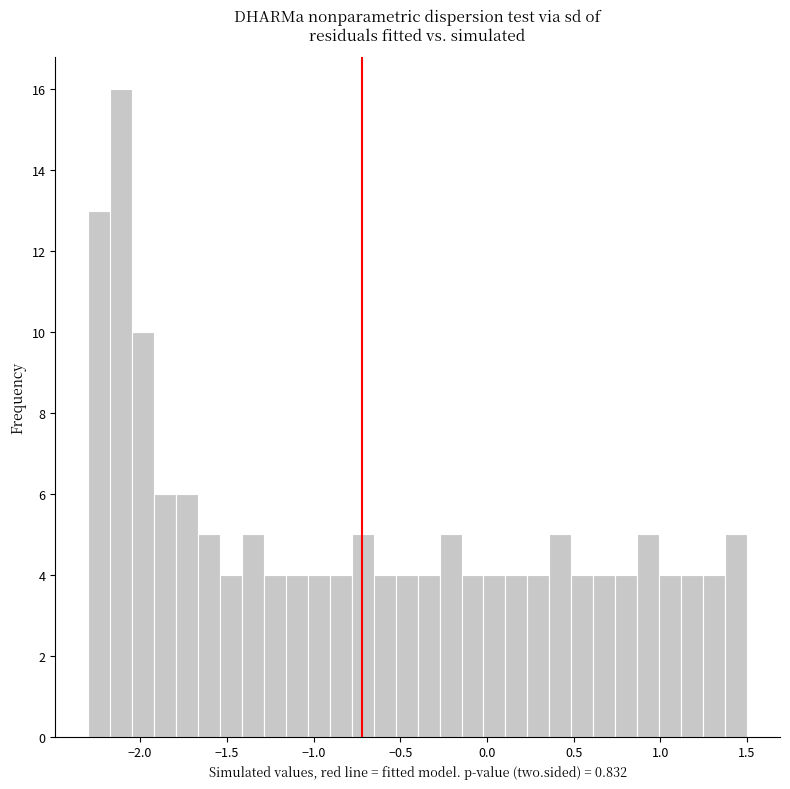

Around what value on the x-axis is the tallest bar? Give the approximate position of its centre, as read against the axis.

-2.10